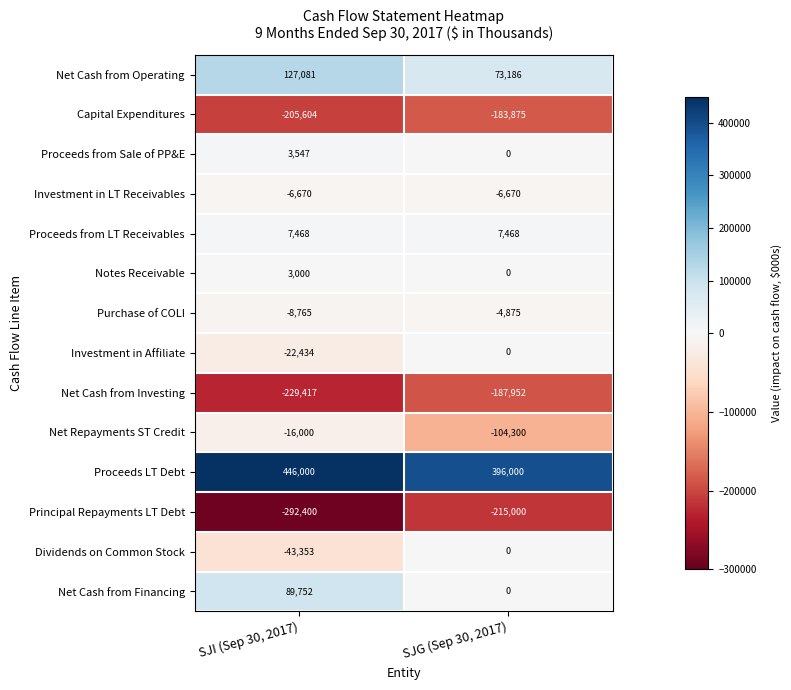

At SJI (Sep 30, 2017), list the series in order from smallest to largest.

Principal Repayments LT Debt, Net Cash from Investing, Capital Expenditures, Dividends on Common Stock, Investment in Affiliate, Net Repayments ST Credit, Purchase of COLI, Investment in LT Receivables, Notes Receivable, Proceeds from Sale of PP&E, Proceeds from LT Receivables, Net Cash from Financing, Net Cash from Operating, Proceeds LT Debt